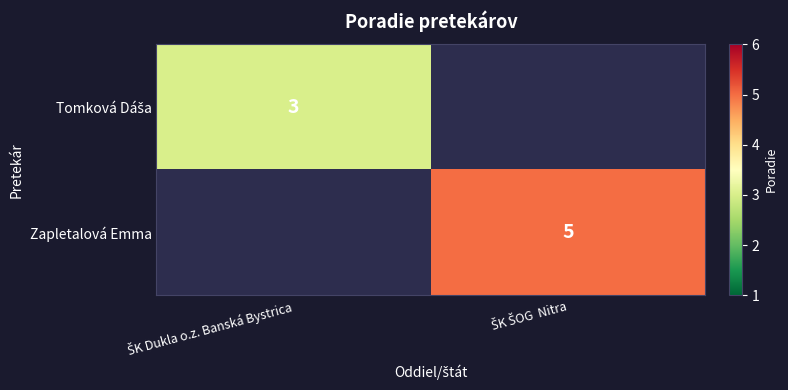

True or false: Zapletalová Emma has a value of 3 at ŠK Dukla o.z. Banská Bystrica.

False